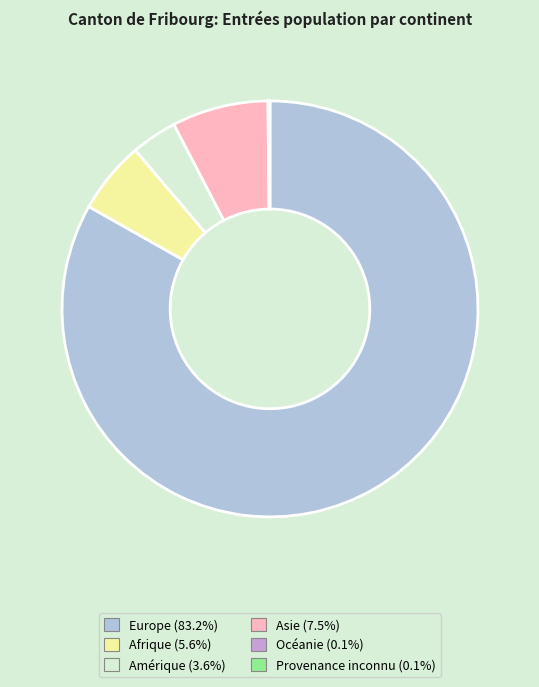

Is there a majority slice in this chart?

Yes